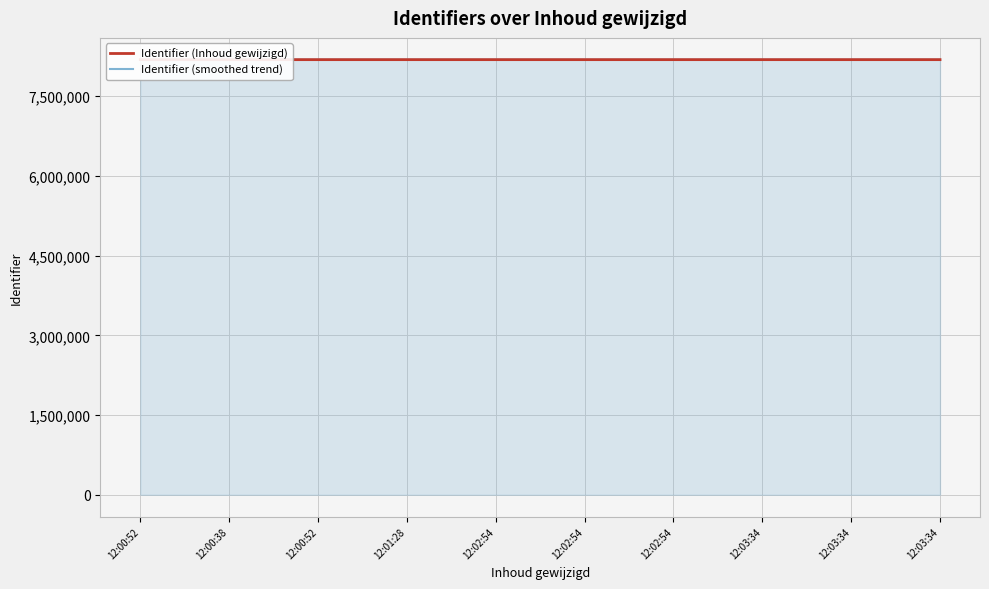

Reading right to left, extract all data points from this chart.

Identifier (Inhoud gewijzigd): 12:03:34=8185977.0	12:03:34=8185975.0	12:03:34=8185974.0	12:02:54=8185973.0	12:02:54=8185971.0	12:02:54=8185968.0	12:01:28=8185965.0	12:00:52=8185963.0	12:00:38=8185961.0	12:00:52=8185960.0
Identifier (smoothed trend): 12:03:34=8185976.3	12:03:34=8185974.5	12:03:34=8185973.4	12:02:54=8185972.0	12:02:54=8185969.8	12:02:54=8185966.9	12:01:28=8185964.2	12:00:52=8185962.3	12:00:38=8185960.7	12:00:52=8185960.0